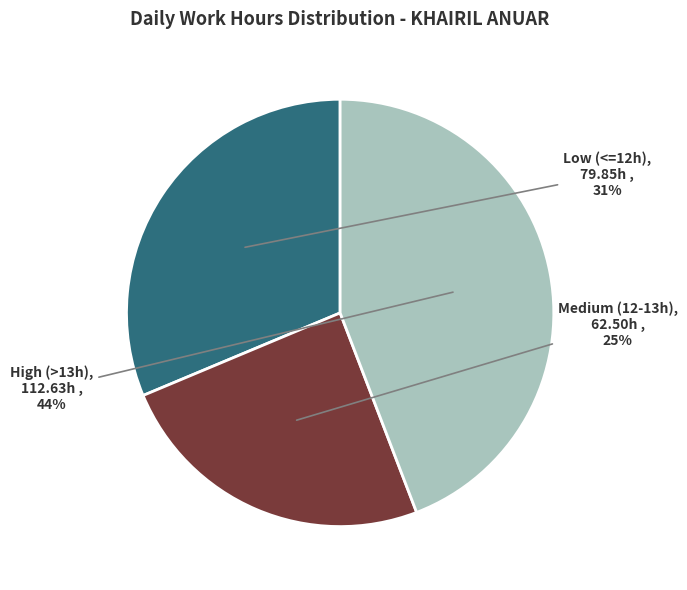

Does any single category account for the majority?

No